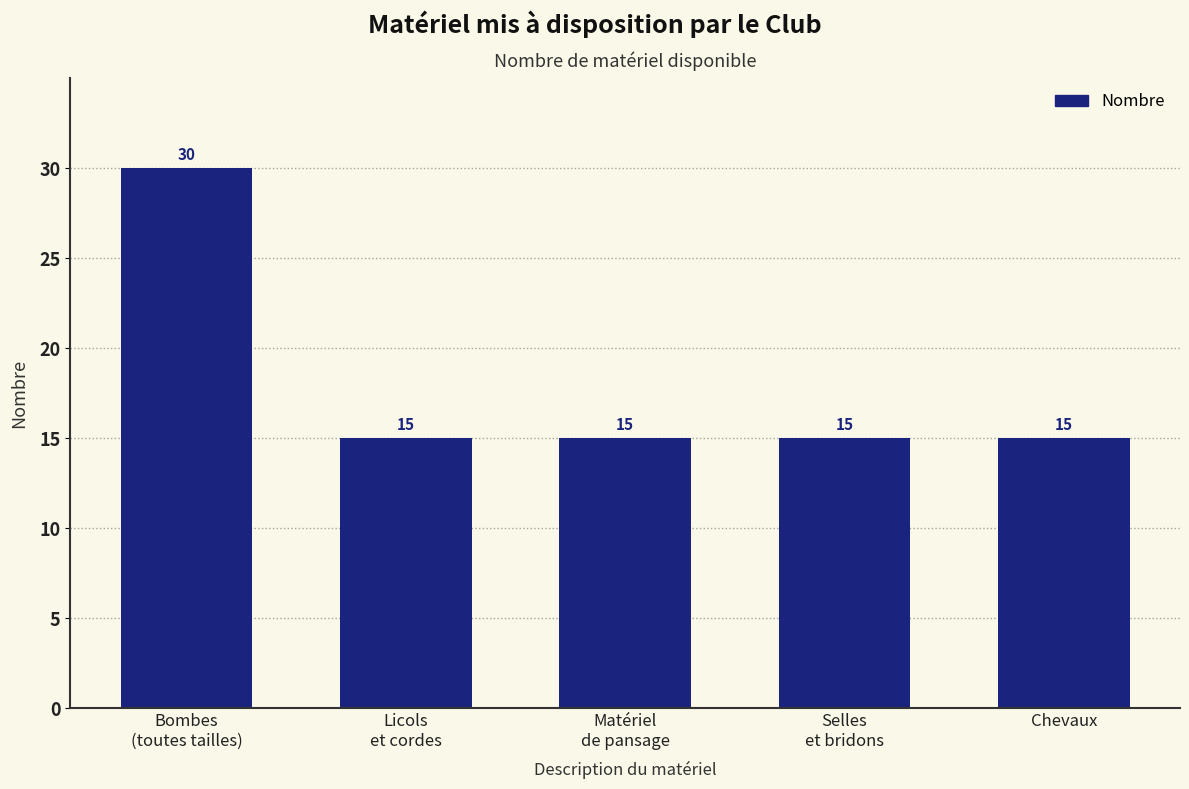

Reading right to left, what are all the values shown in this chart?

15	15	15	15	30